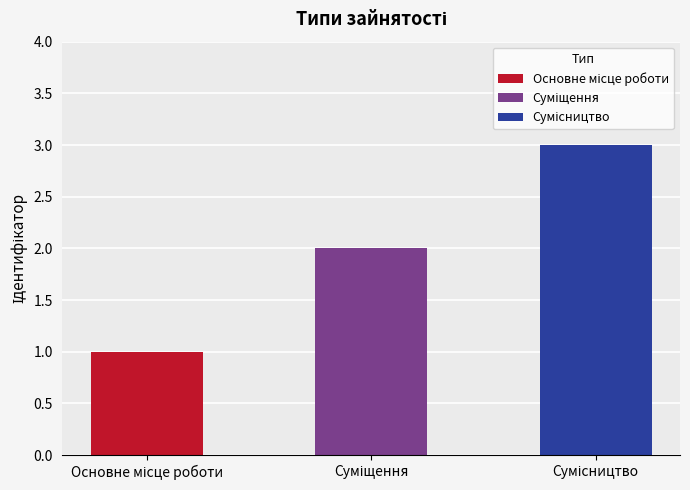

What is the minimum value shown in the chart?

1